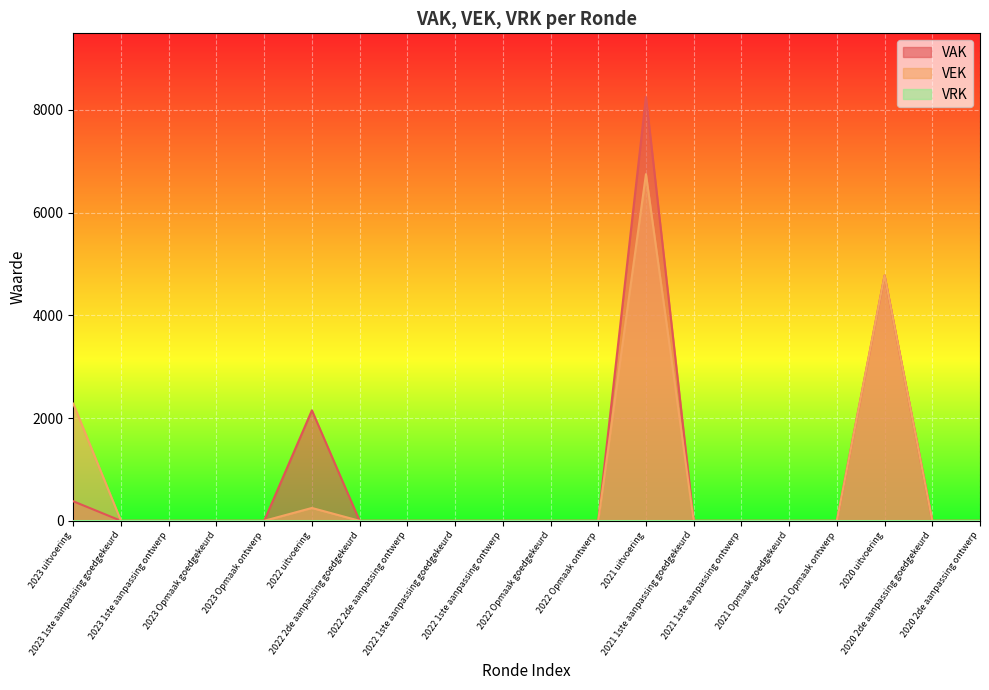

Does the chart display data point markers on the line(s)?

No